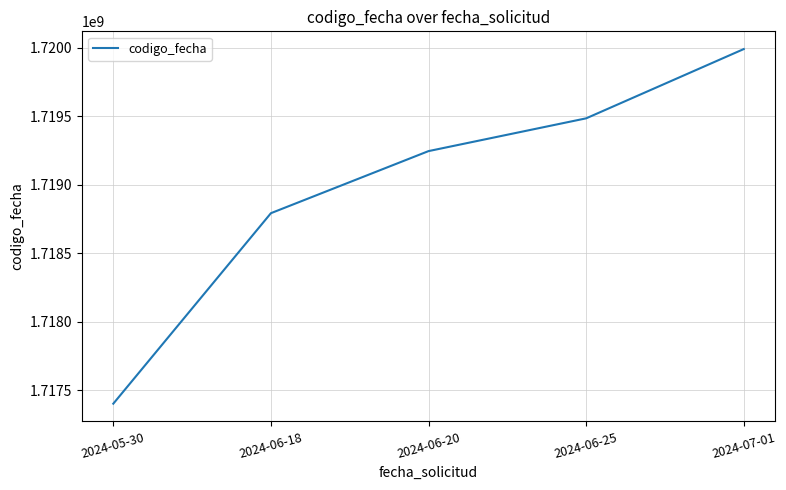

Does the chart display data point markers on the line(s)?

No